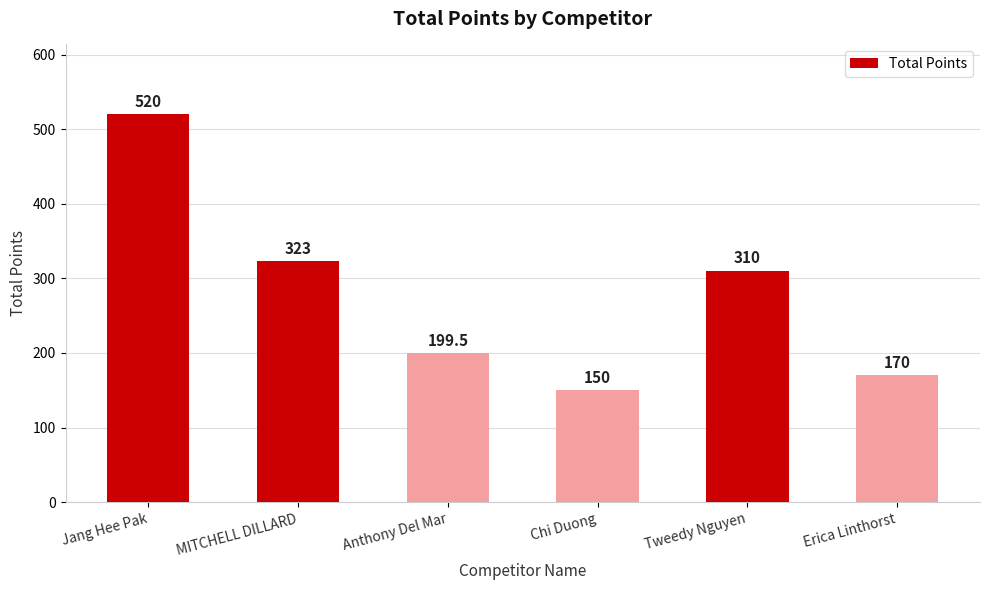

Reading left to right, extract all data points from this chart.

520.0	323.0	199.5	150.0	310.0	170.0